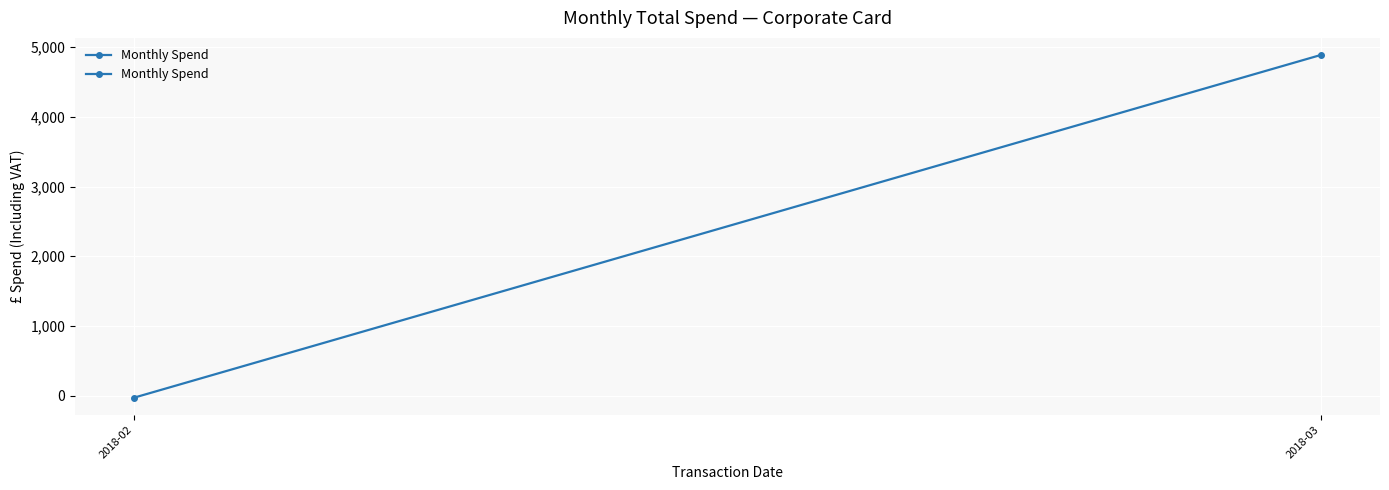

Reading right to left, list all the values displayed in this chart.

4886.7	-27.8